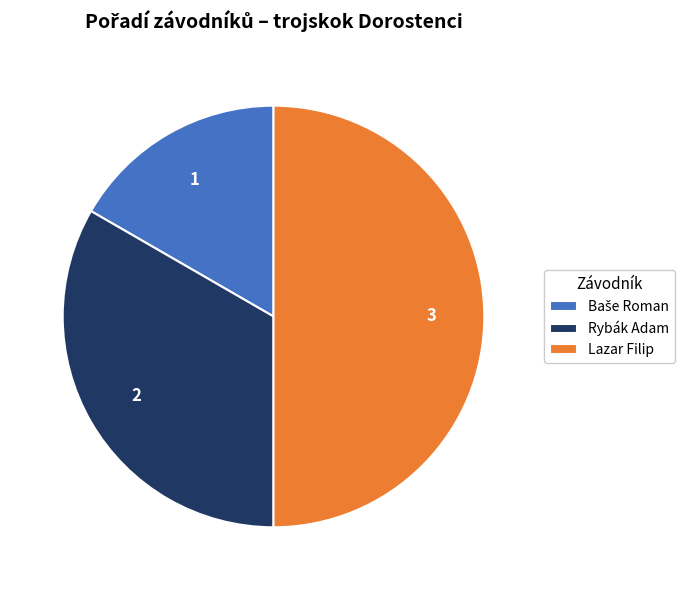

What is the ratio of the value at Rybák Adam to the value at Lazar Filip?

0.7